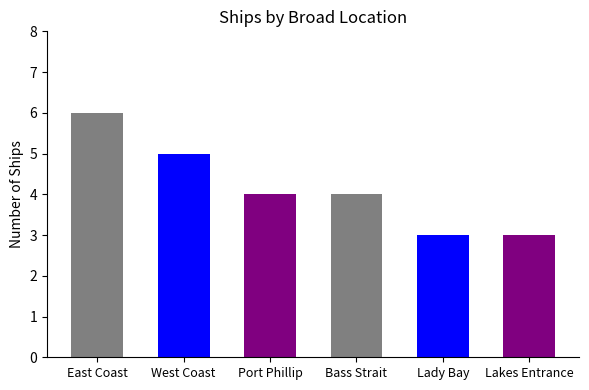

True or false: the data shows 3 at Lakes Entrance.

True